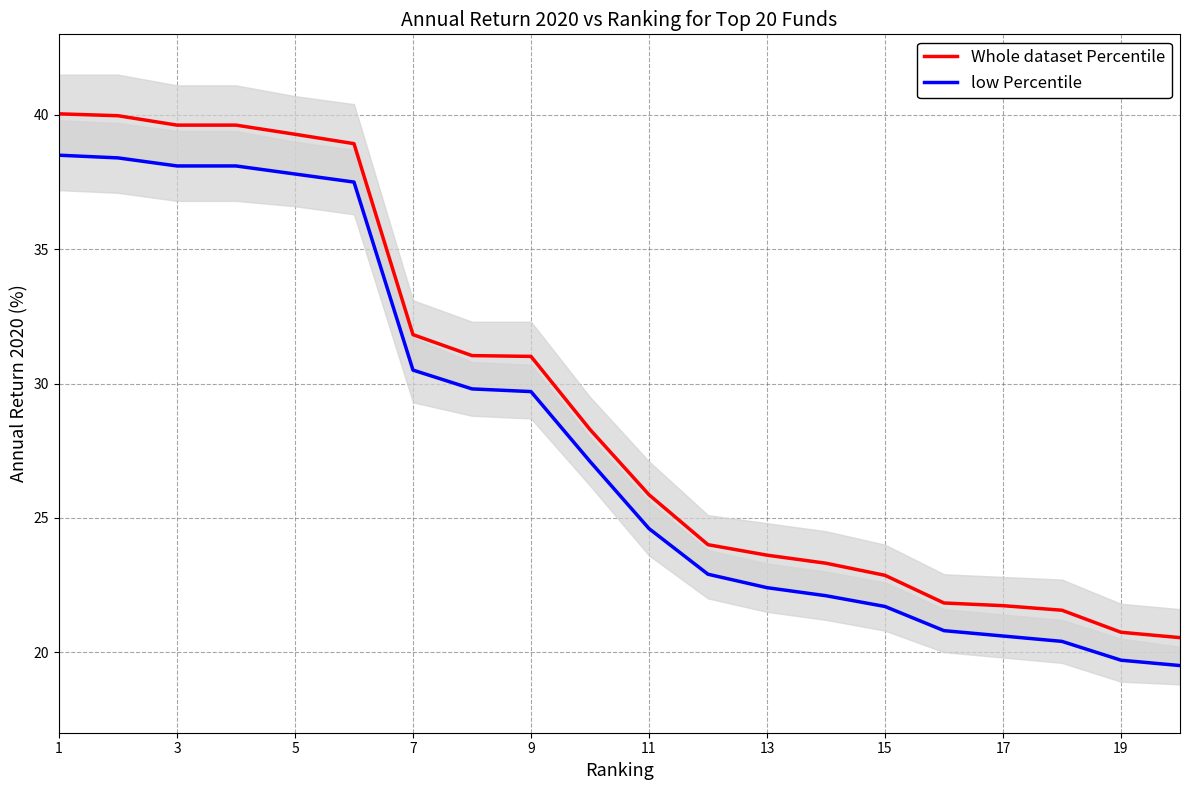

How many lines are shown in the chart?

2